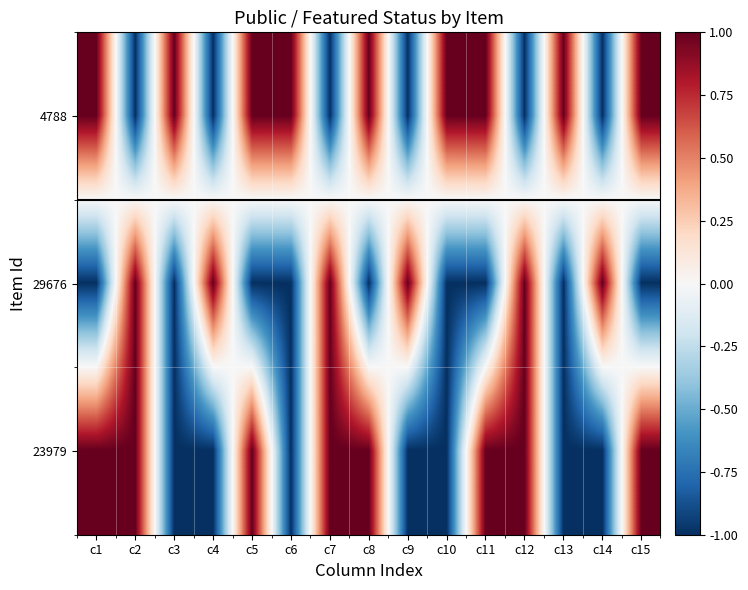

Count the number of categories in the chart.

15